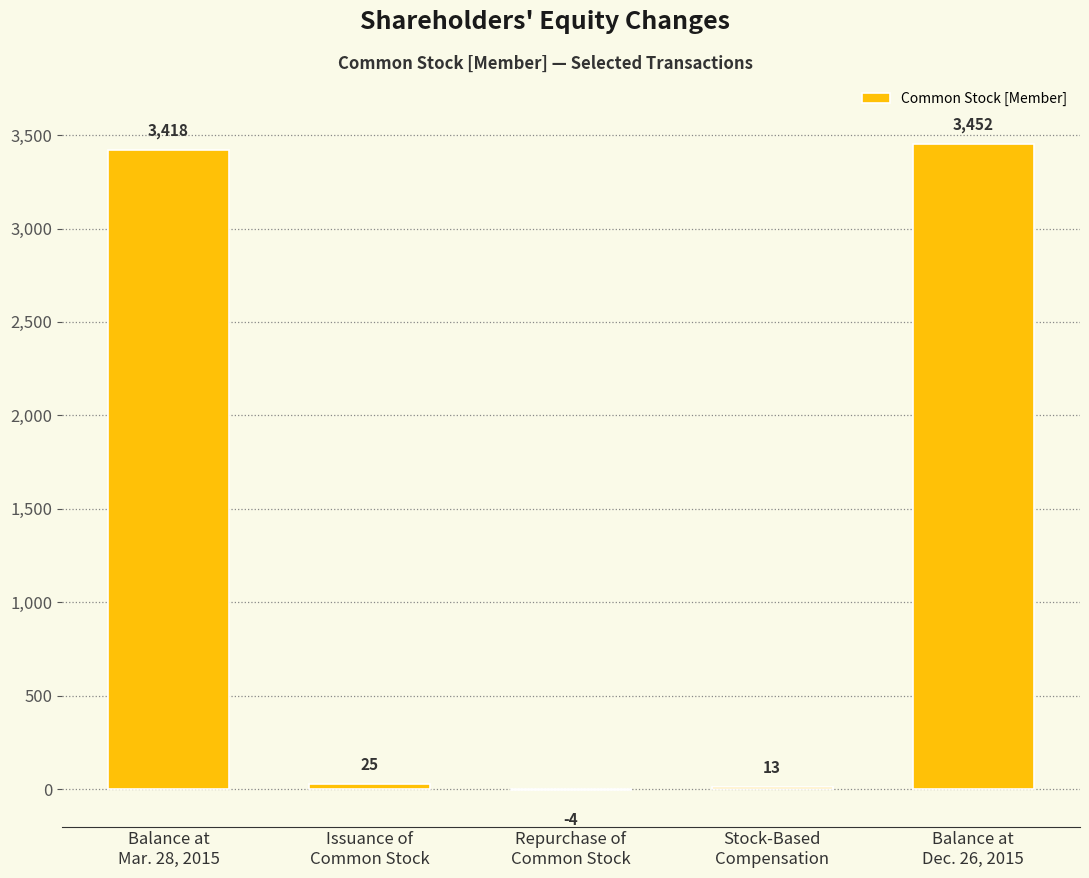

Is it true that the value at Balance at
Dec. 26, 2015 is 4828?

False